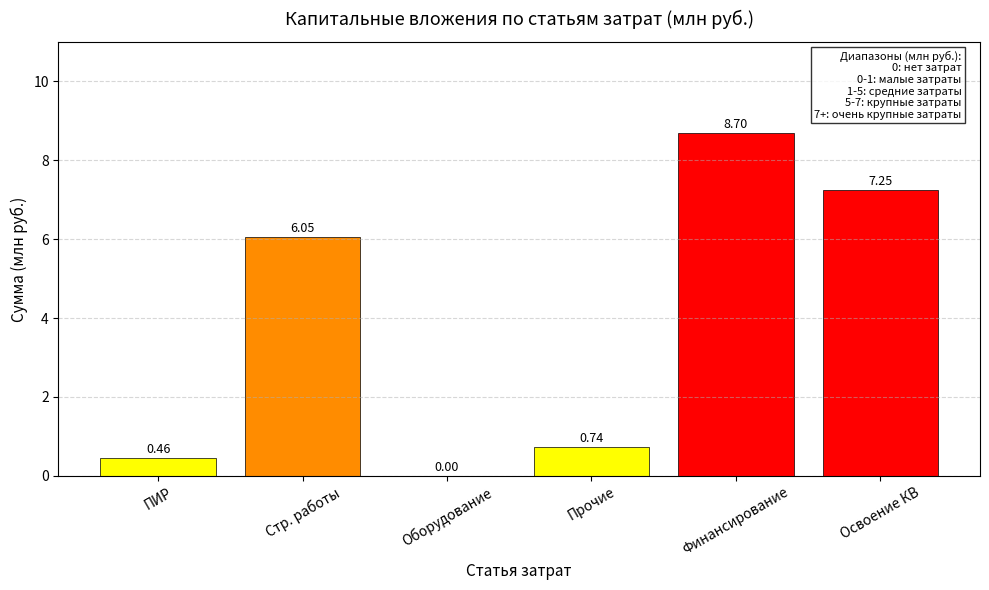

Between Финансирование and Освоение КВ, which is larger?

Финансирование